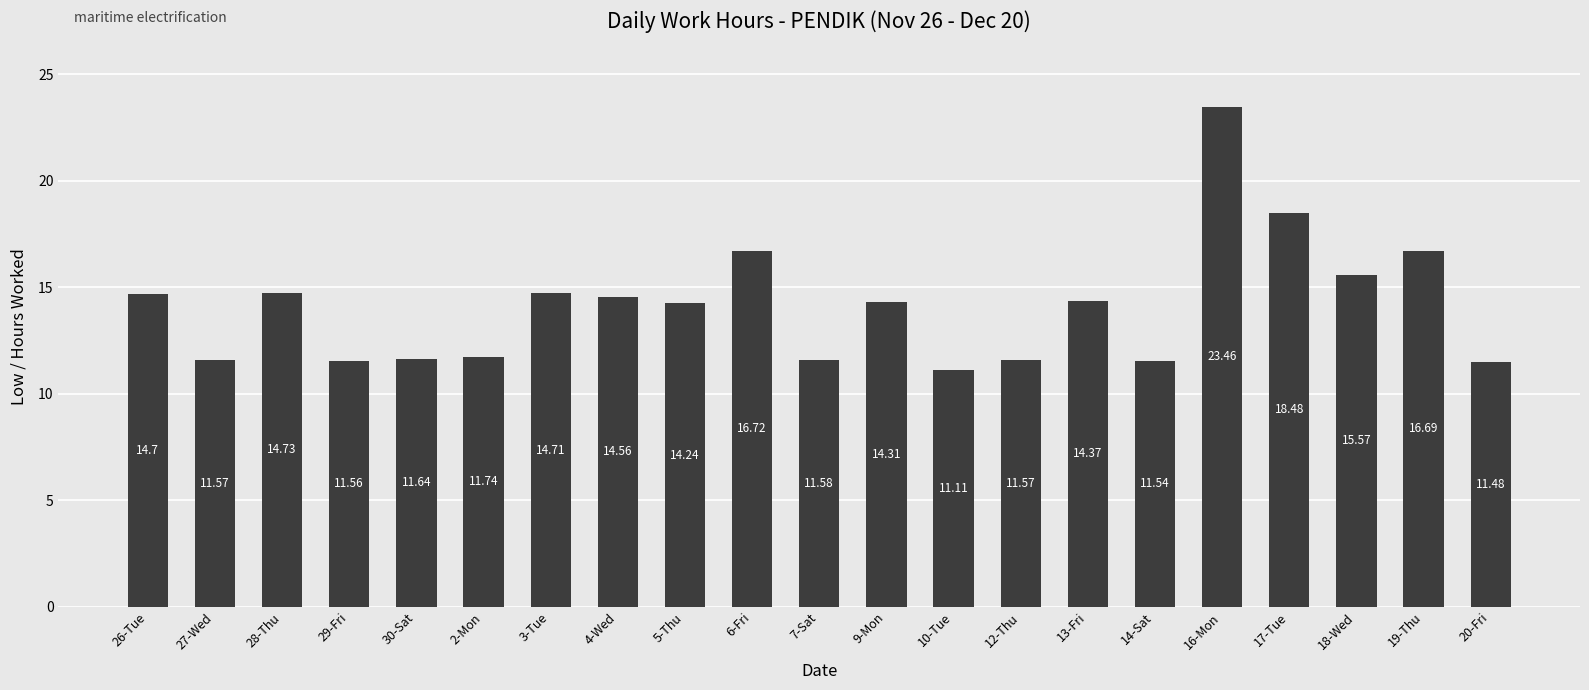

The chart shows a value of 19.7 at 4-Wed. True or false?

False